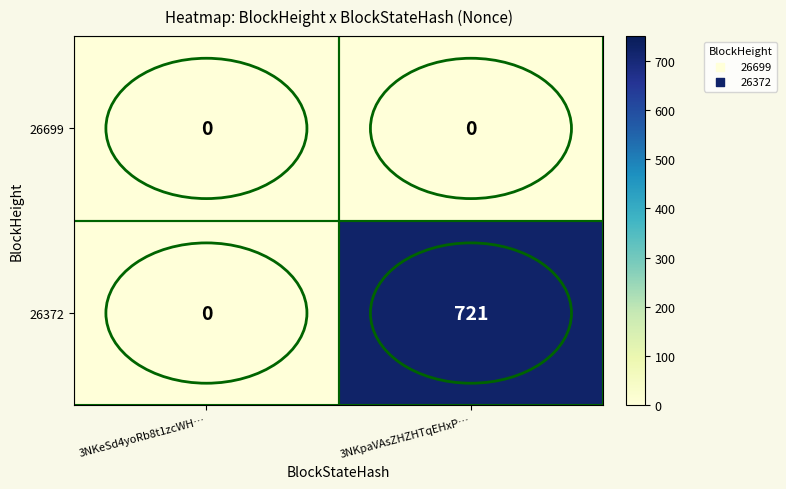

What is the sum of the 26372 values at 3NKpaVAsZHZHTqEHxP… and 3NKeSd4yoRb8t1zcWH…?

721